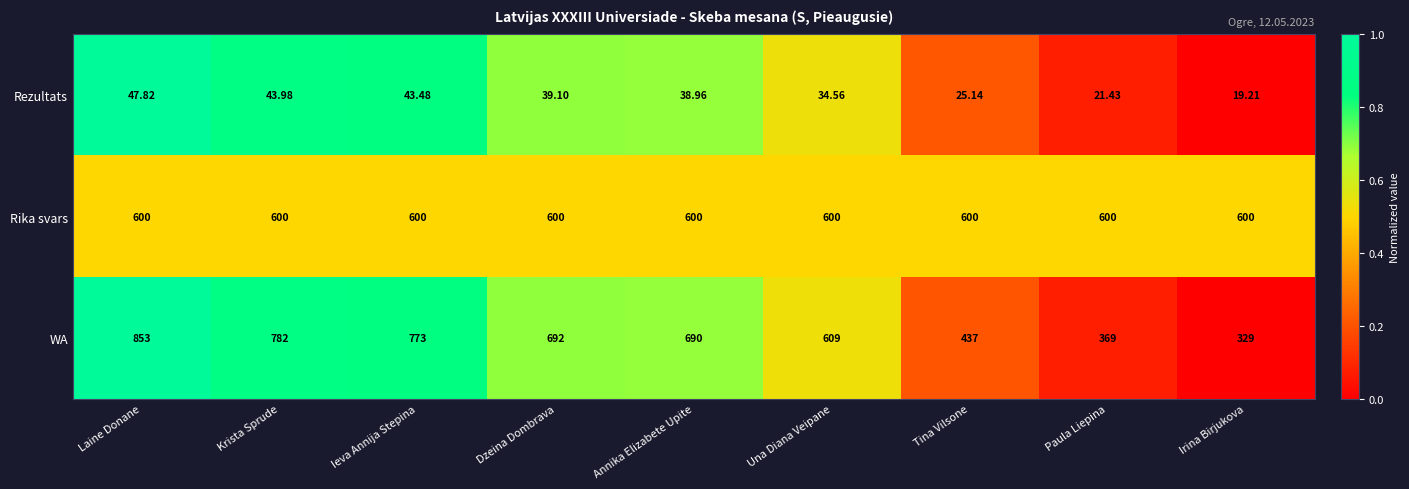

How many values in the Rezultats series exceed 38?

5